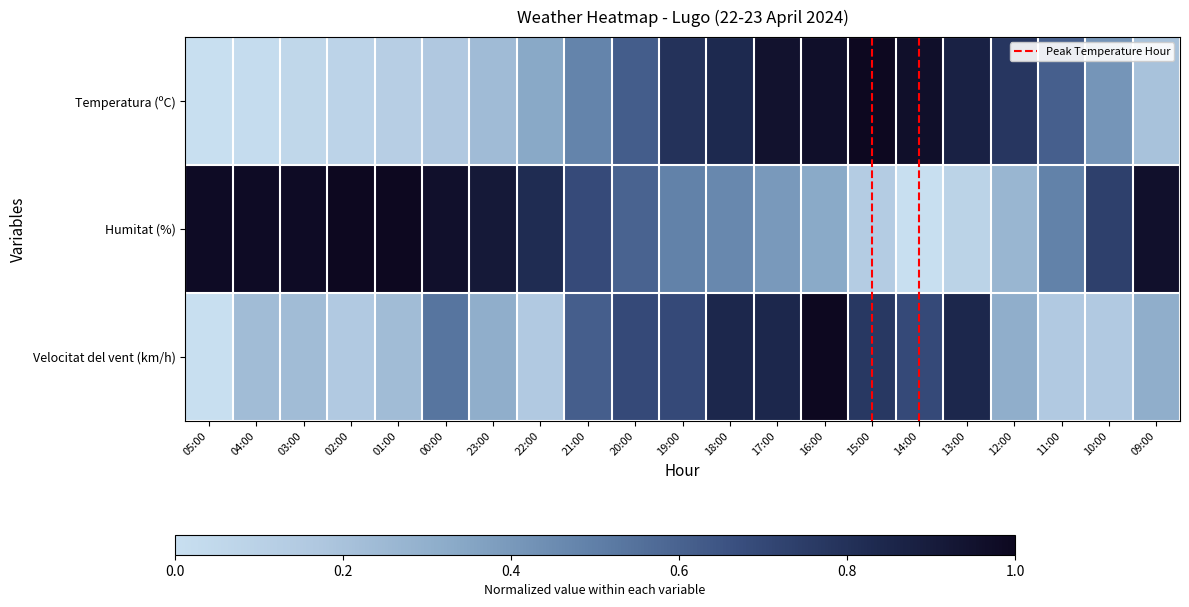

What is the greatest value displayed?

1.0